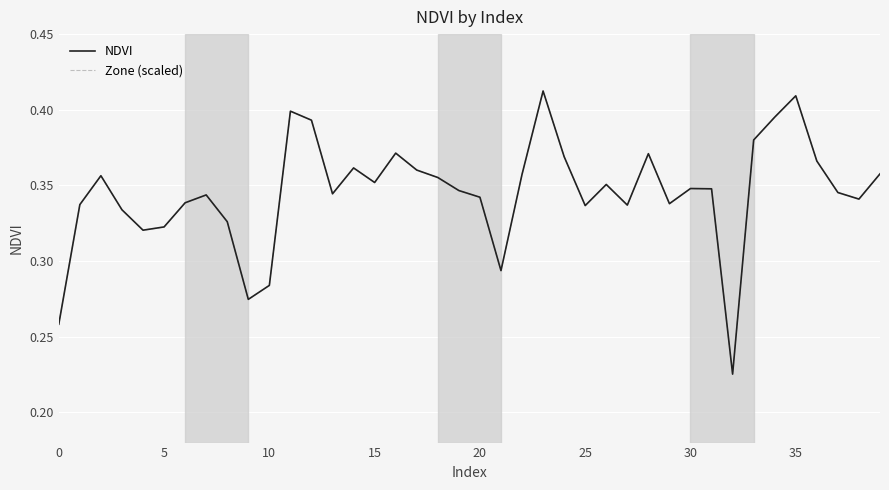

Rank the series by their maximum value, from lowest to highest.

NDVI, Zone (scaled)